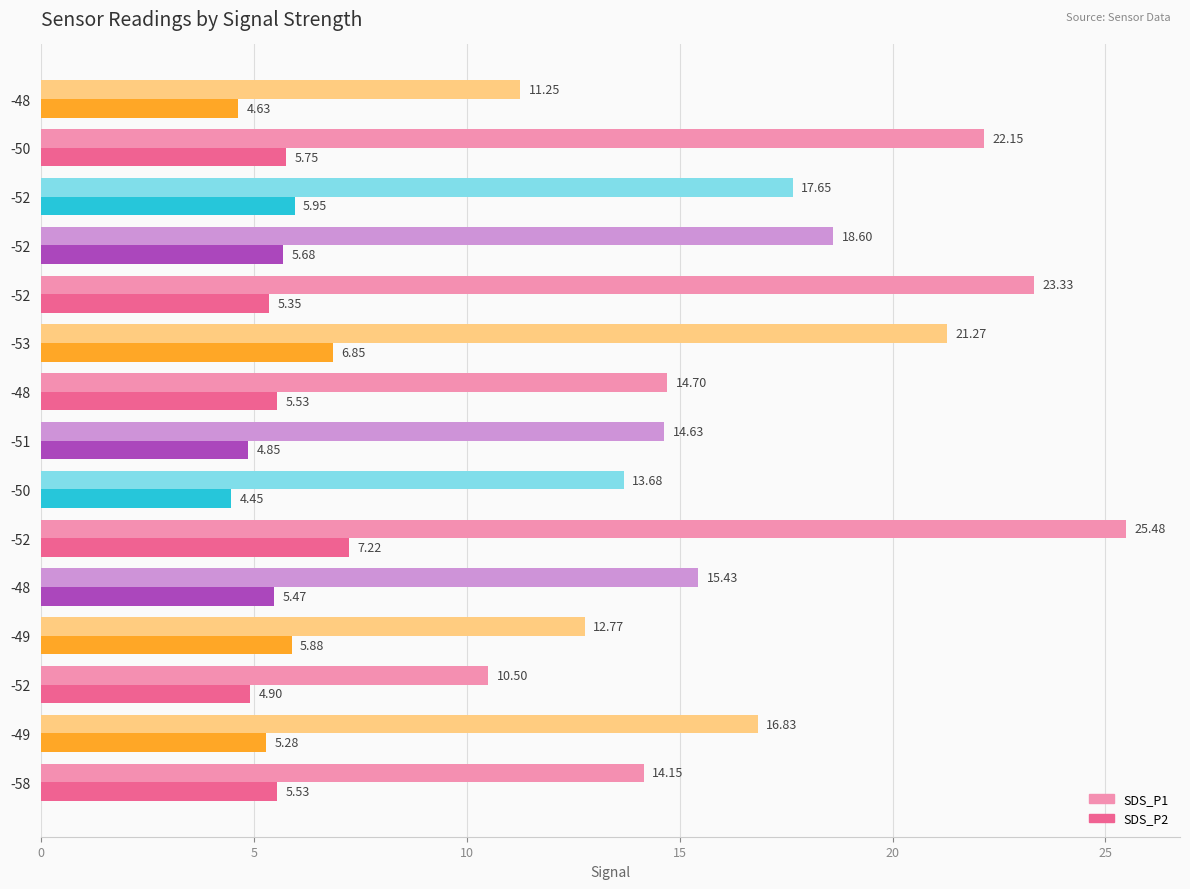

What is the difference between the maximum and second lowest values in the SDS_P1 series?

14.2